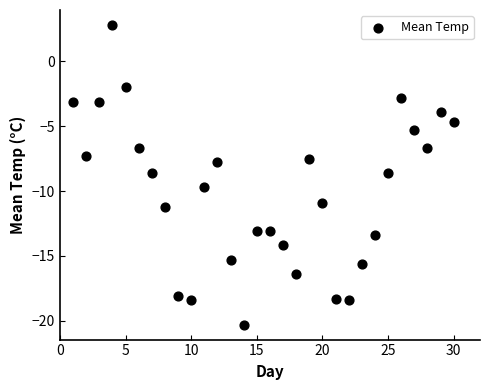

What is the range of Y values (max minus min)?

23.1